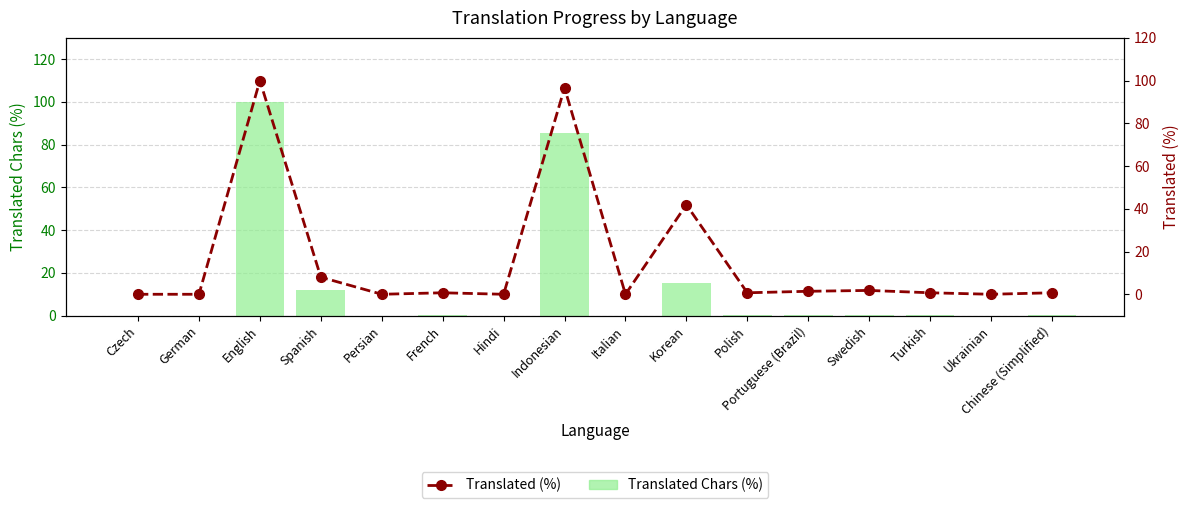

Rank the series by their average value, from lowest to highest.

Translated Chars (%), Translated (%)